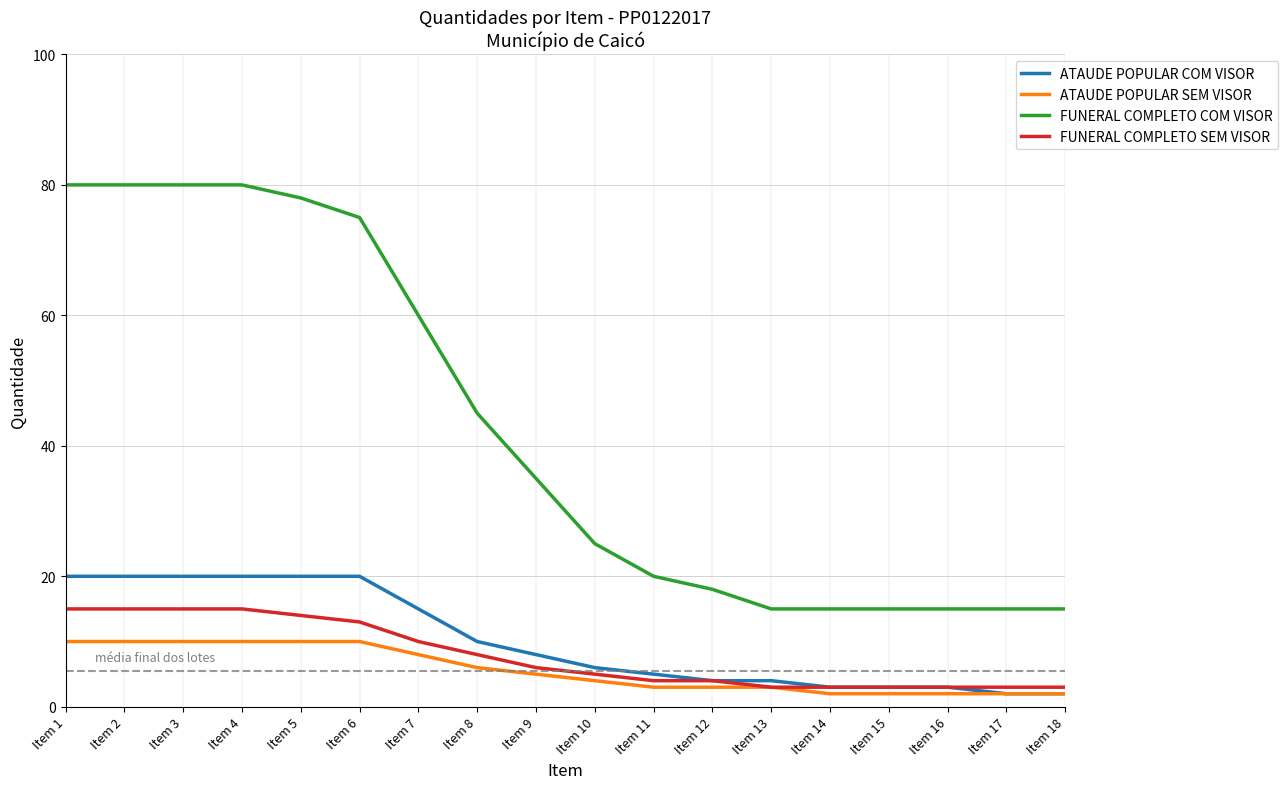

The ATAUDE POPULAR COM VISOR series shows 9 at Item 7. True or false?

False